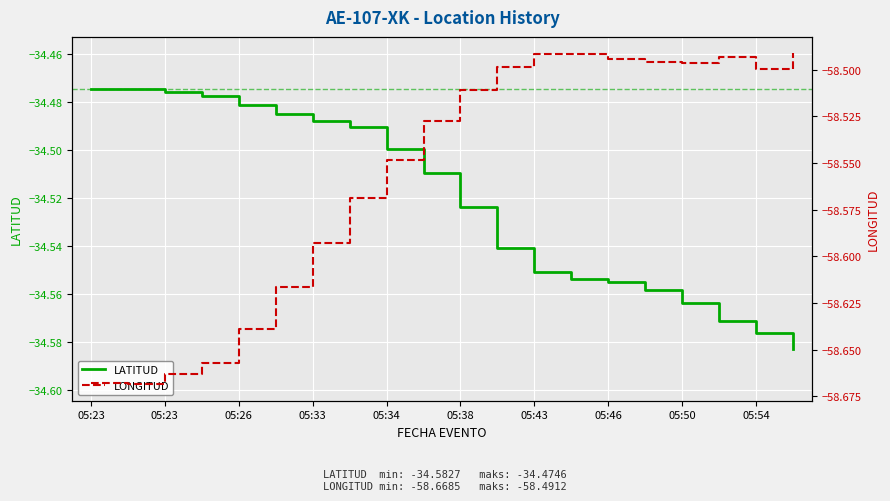

Count the number of data series in this chart.

2